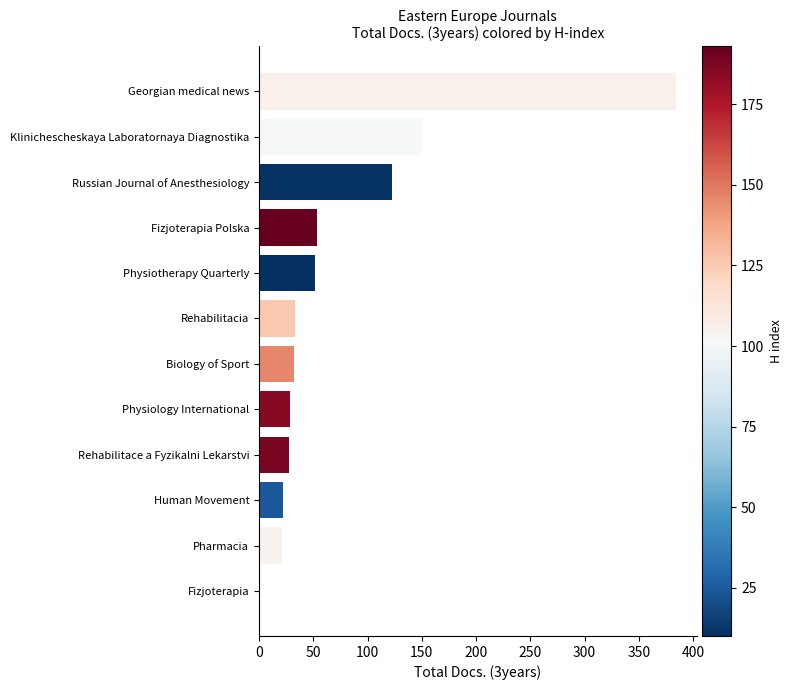

The chart shows a value of 32 at Biology of Sport. True or false?

True